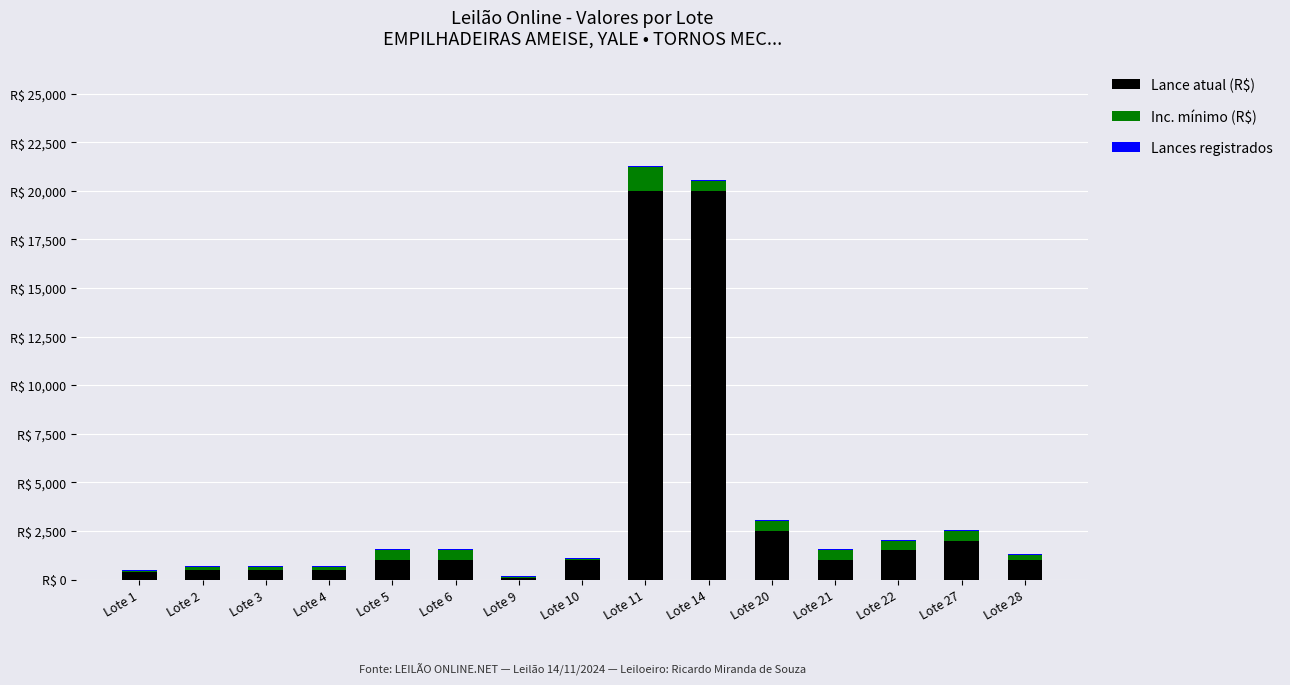

Are the bars grouped side by side (vs. stacked)?

No